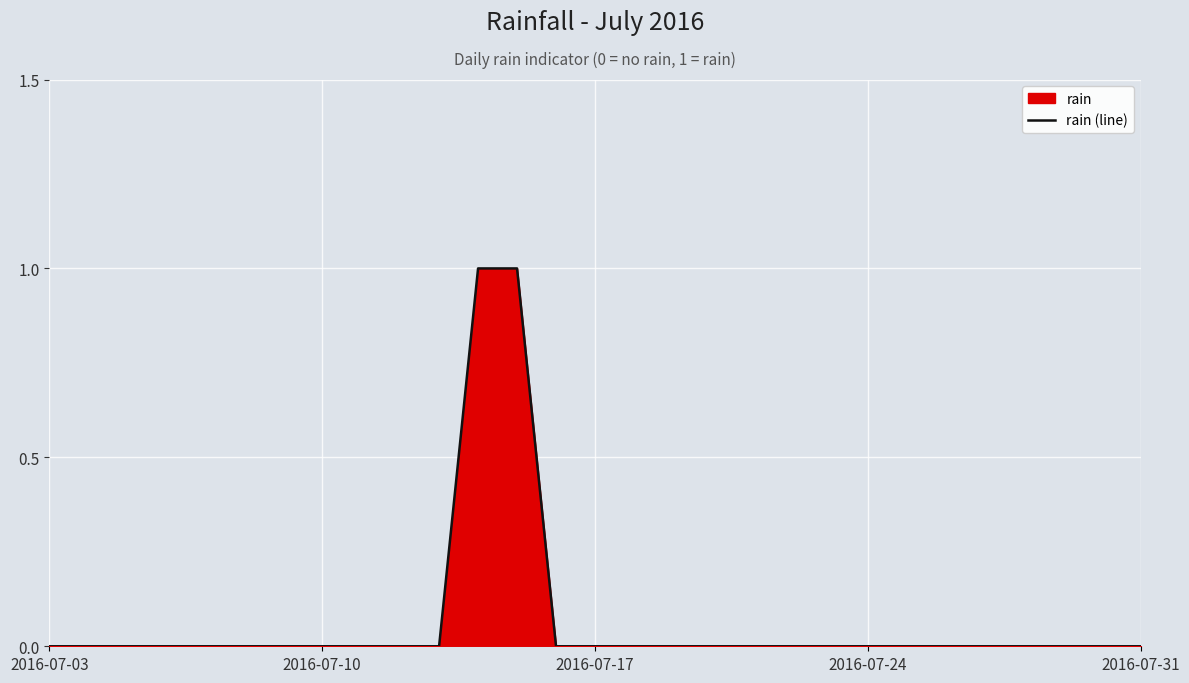

What position from the left is 19?

20